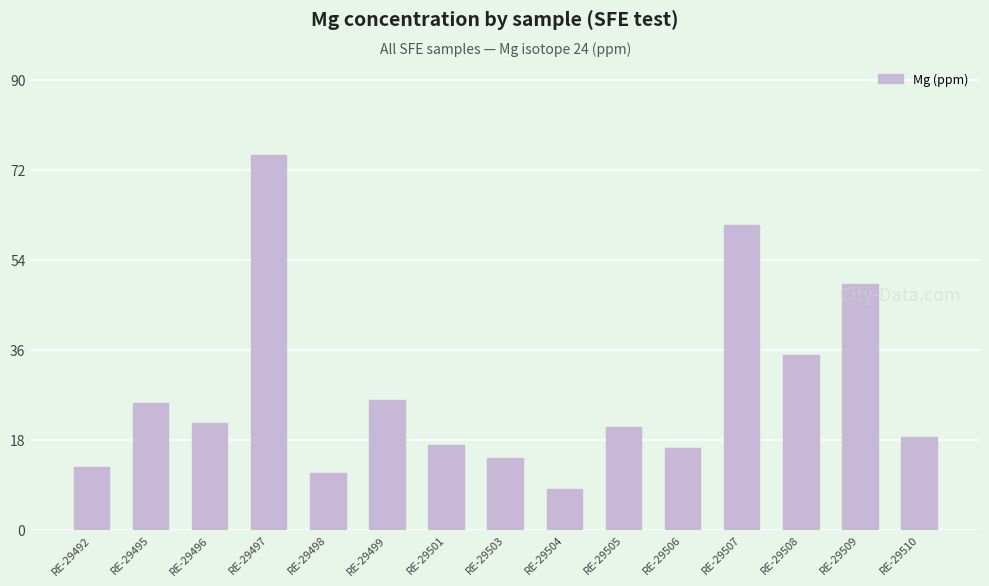

What is the difference between the maximum and second lowest values?

63.6